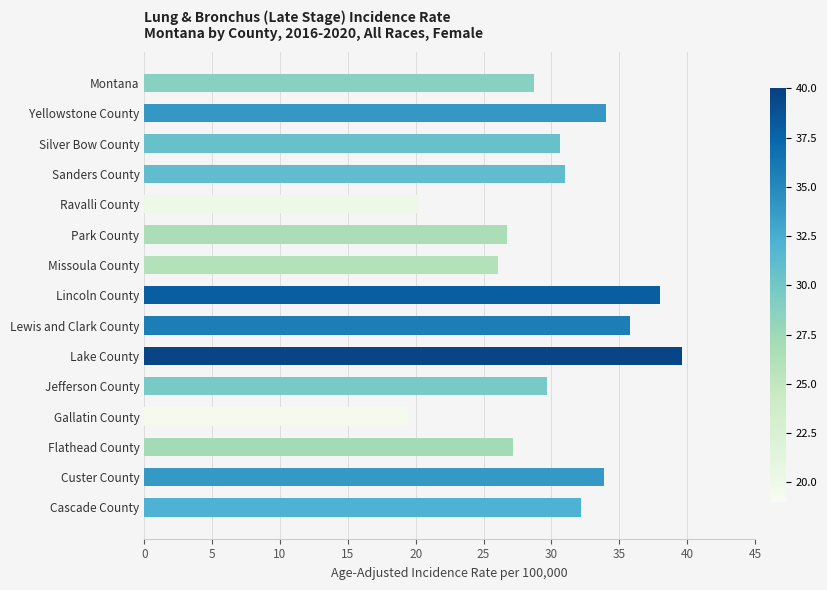

Is it true that the value at Cascade County is 11.0?

False